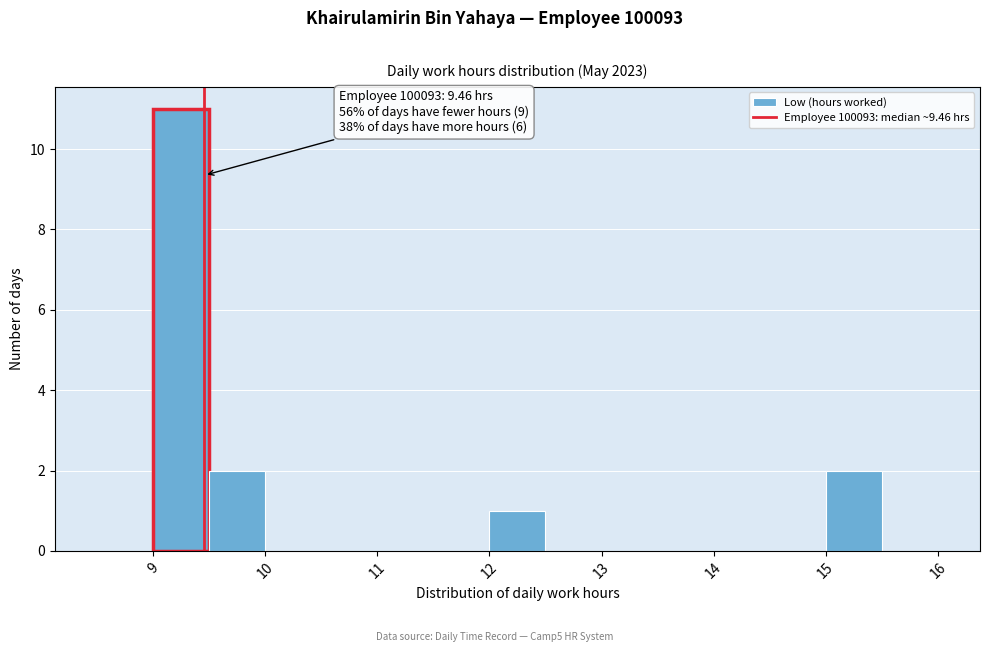

Over which range of the x-axis is the bar tallest?

9.0 to 9.5